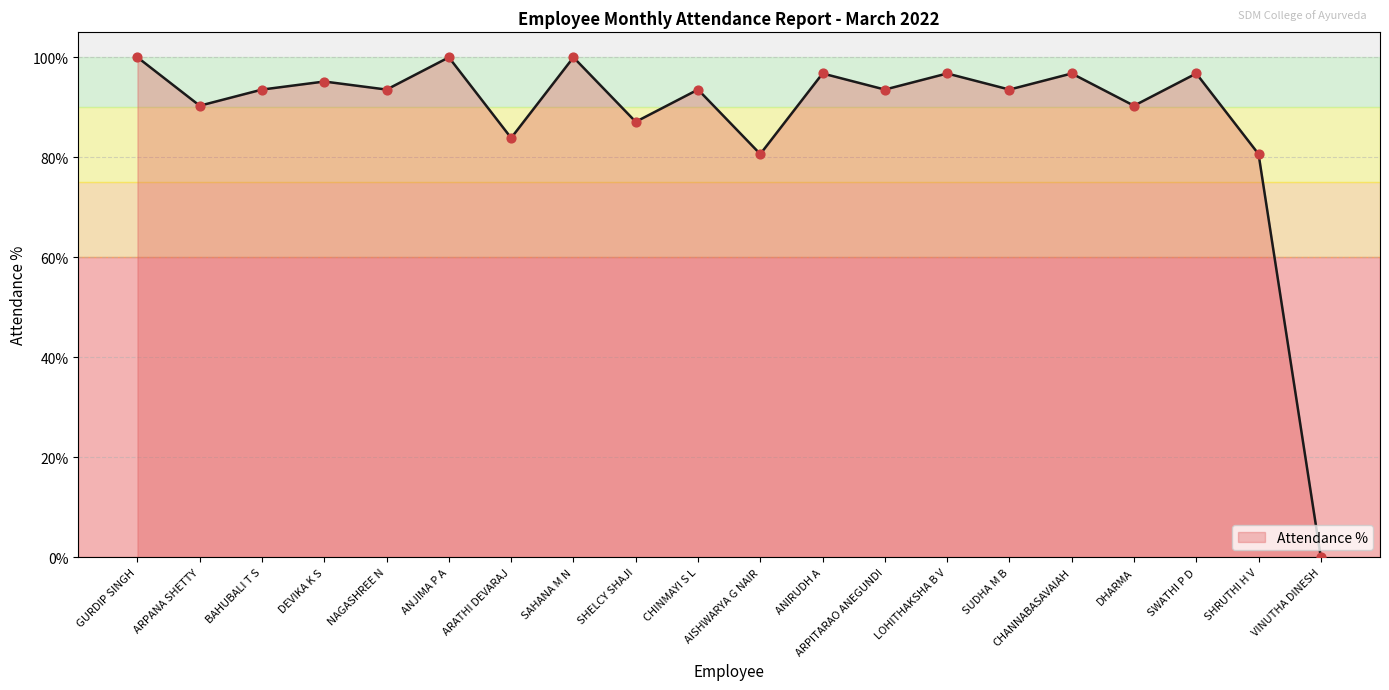

Approximately how many times larger is the value at ARPITARAO ANEGUNDI compared to SHELCY SHAJI?

1.1